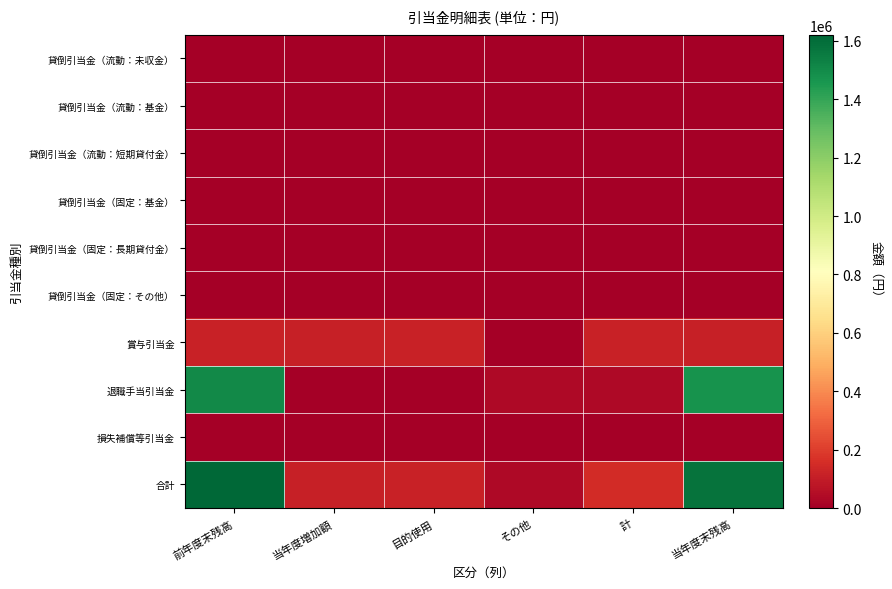

Which series has the widest spread of values?

合計